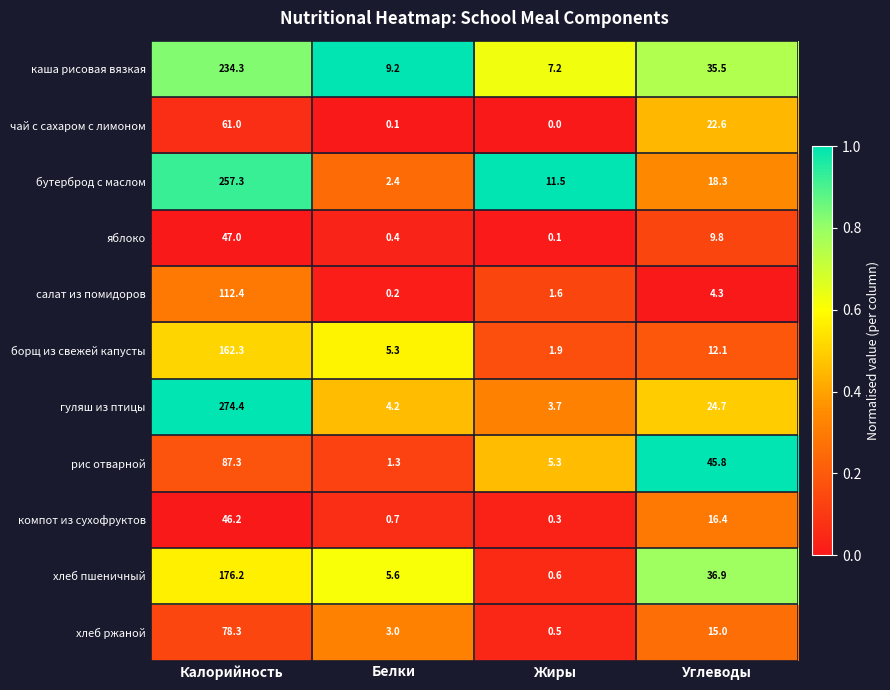

Which series has the widest spread of values?

гуляш из птицы